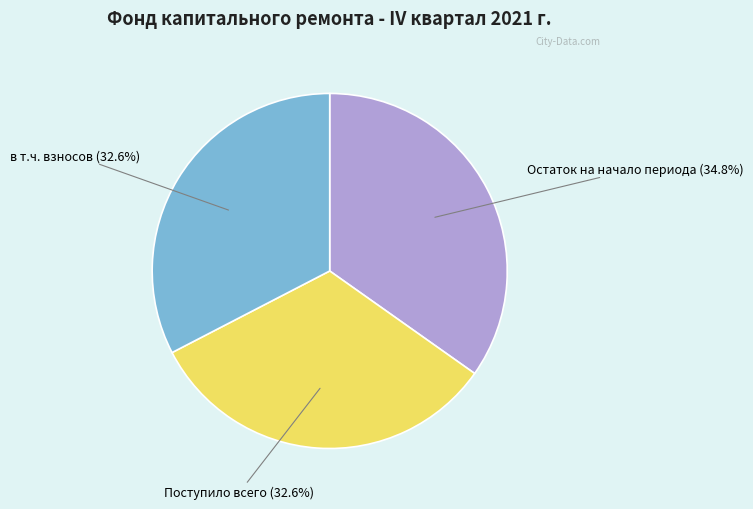

Is there any slice that represents more than half of the pie?

No